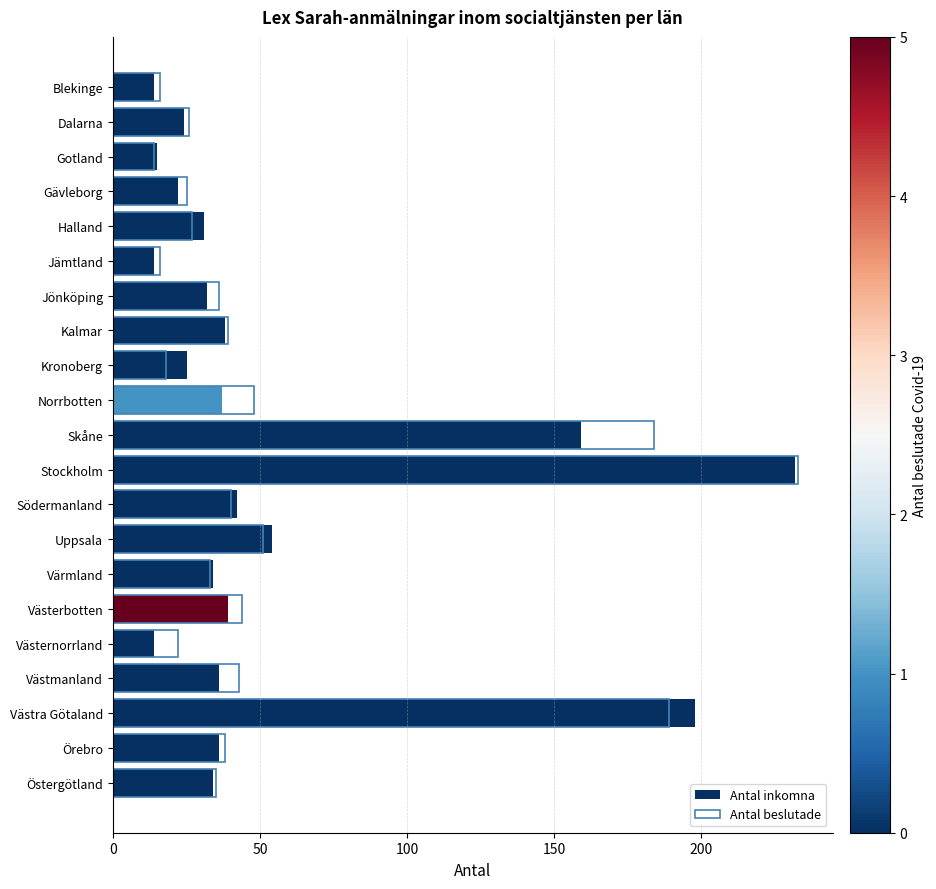

How many distinct data groups are displayed?

2